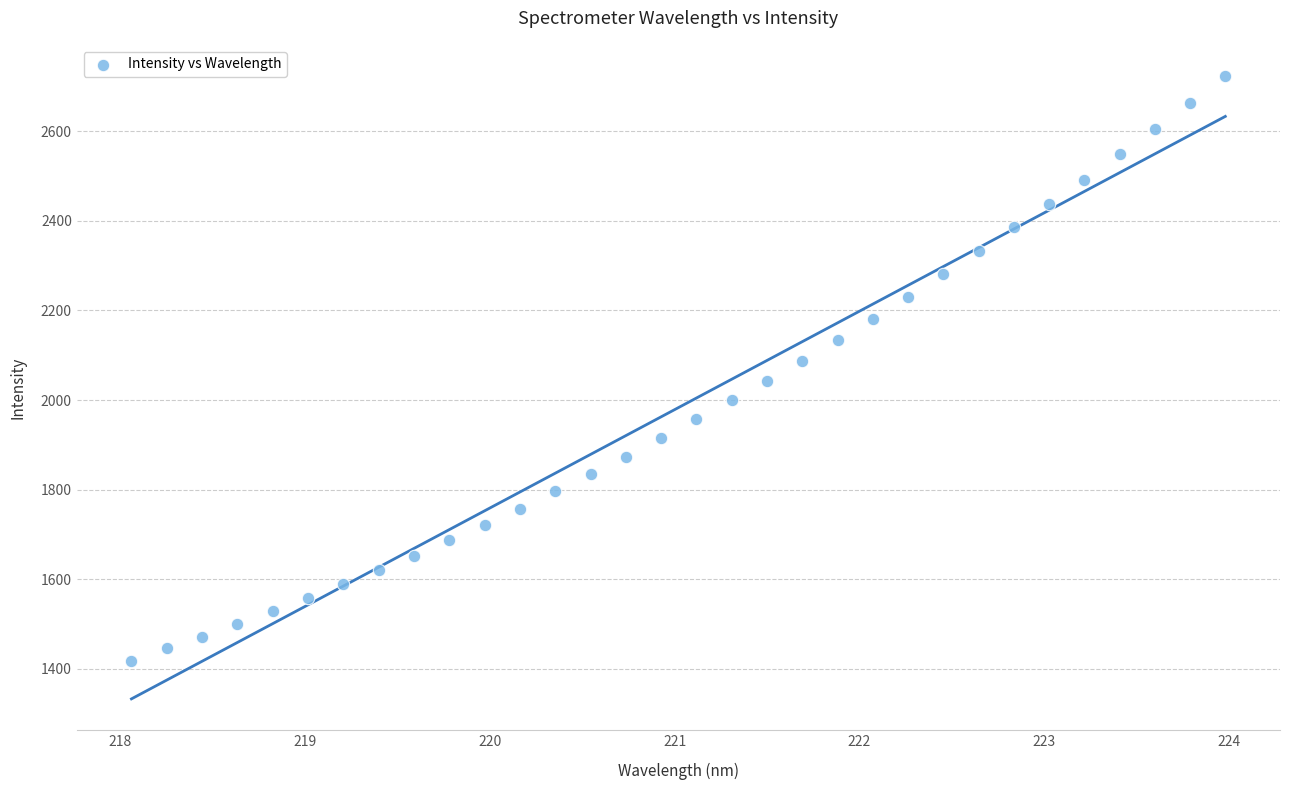

What is the range of Y values (max minus min)?

1305.5